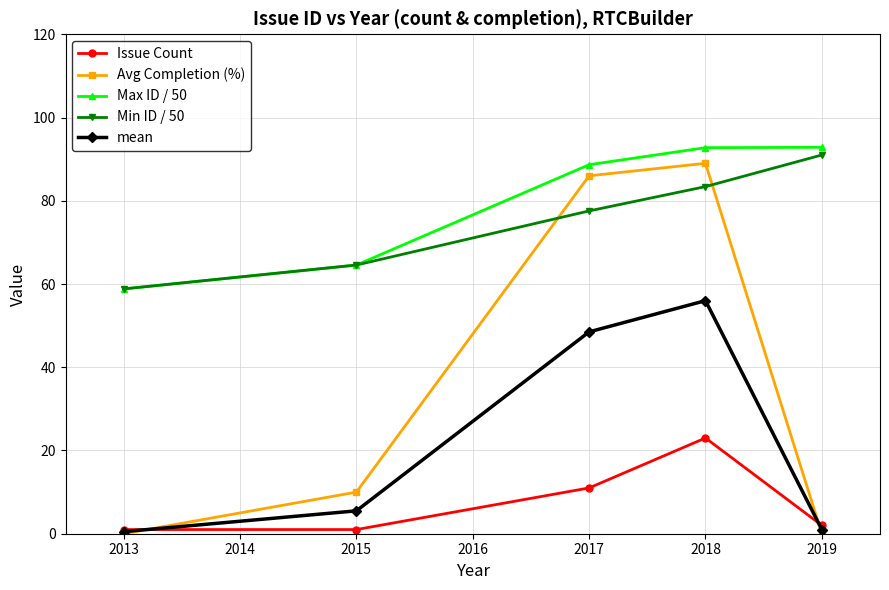

Is it true that Issue Count equals 23.0 at 2018?

True